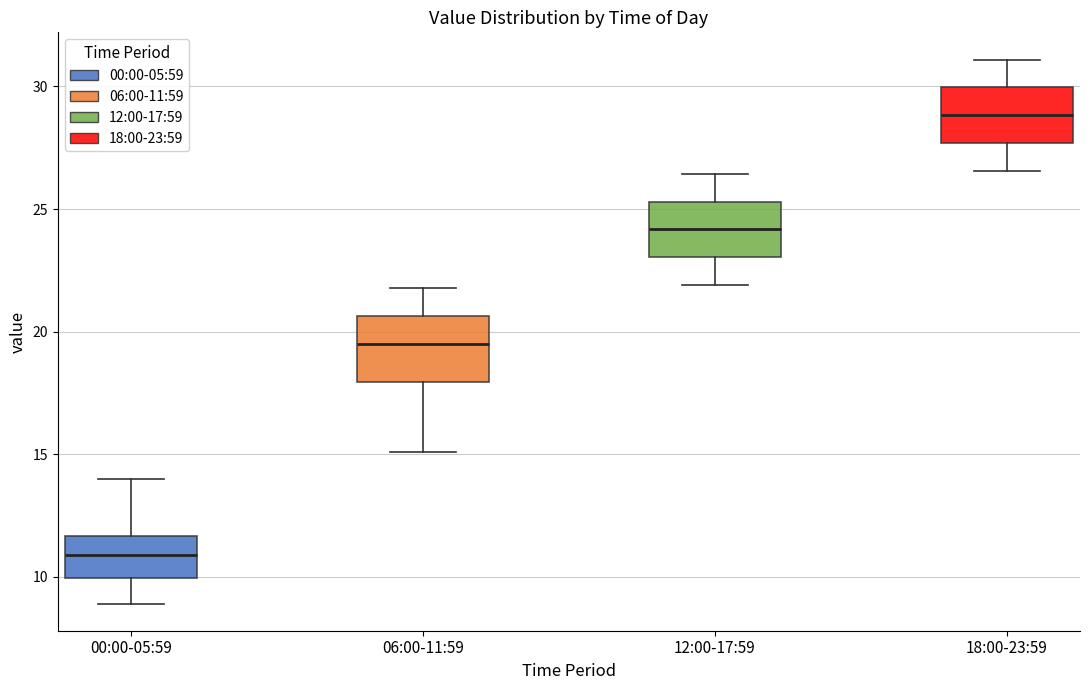

Where does the median line of the box for 00:00-05:59 sit on the y-axis? The values are not printed on the chart, so give them approximately, as read against the axis.

11.0